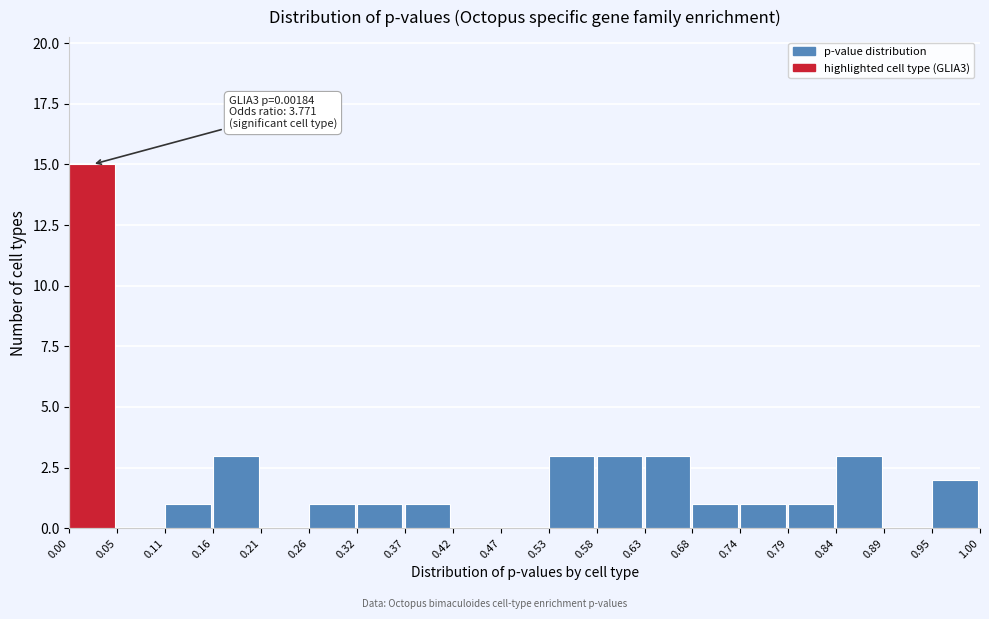

Over which range of the x-axis is the bar tallest?

0.00 to 0.05